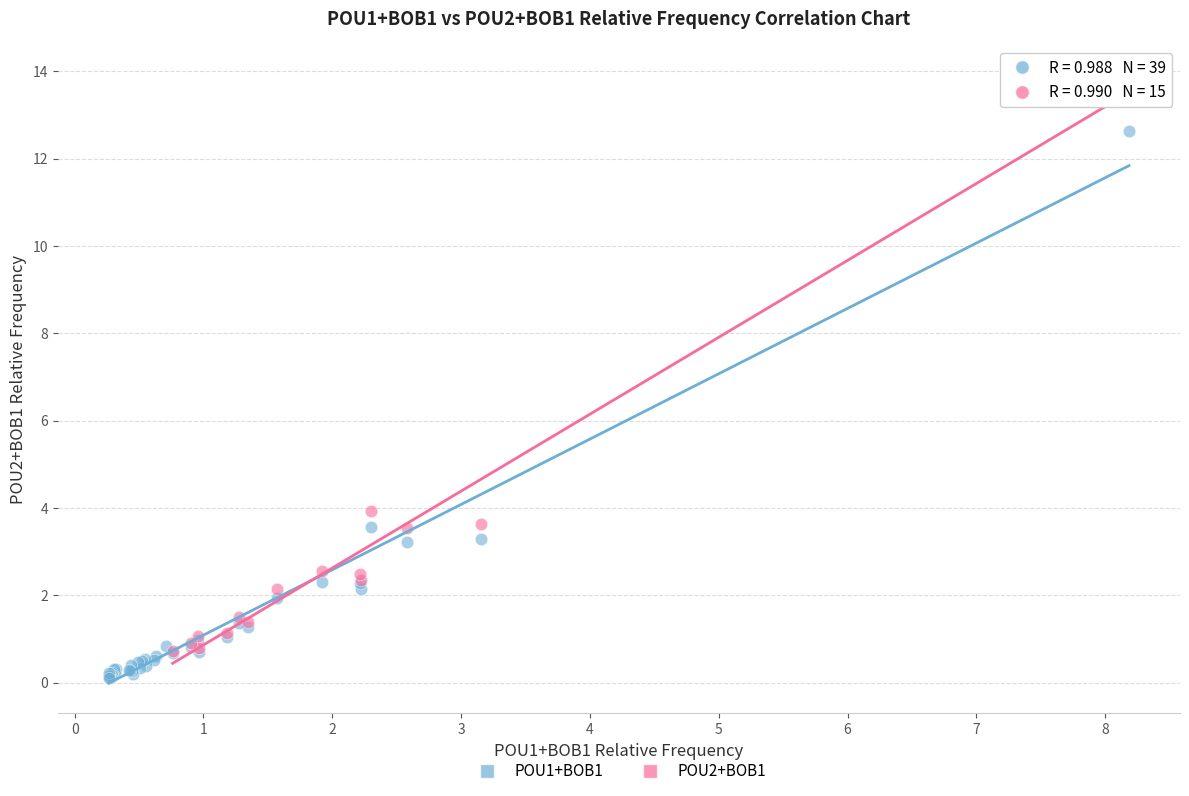

Which series has the widest spread of Y values?

POU2+BOB1